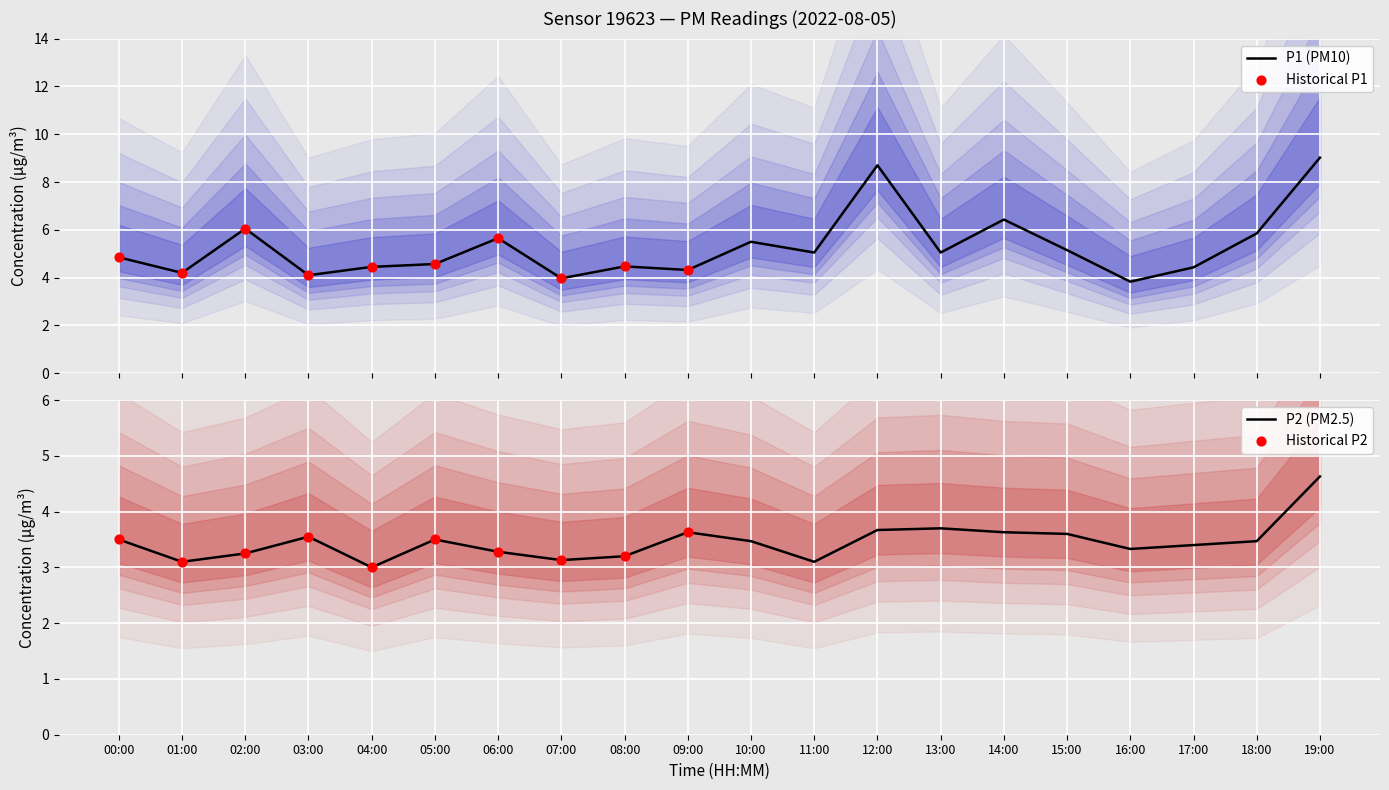

At which category is the sum across all series the highest?

19:00